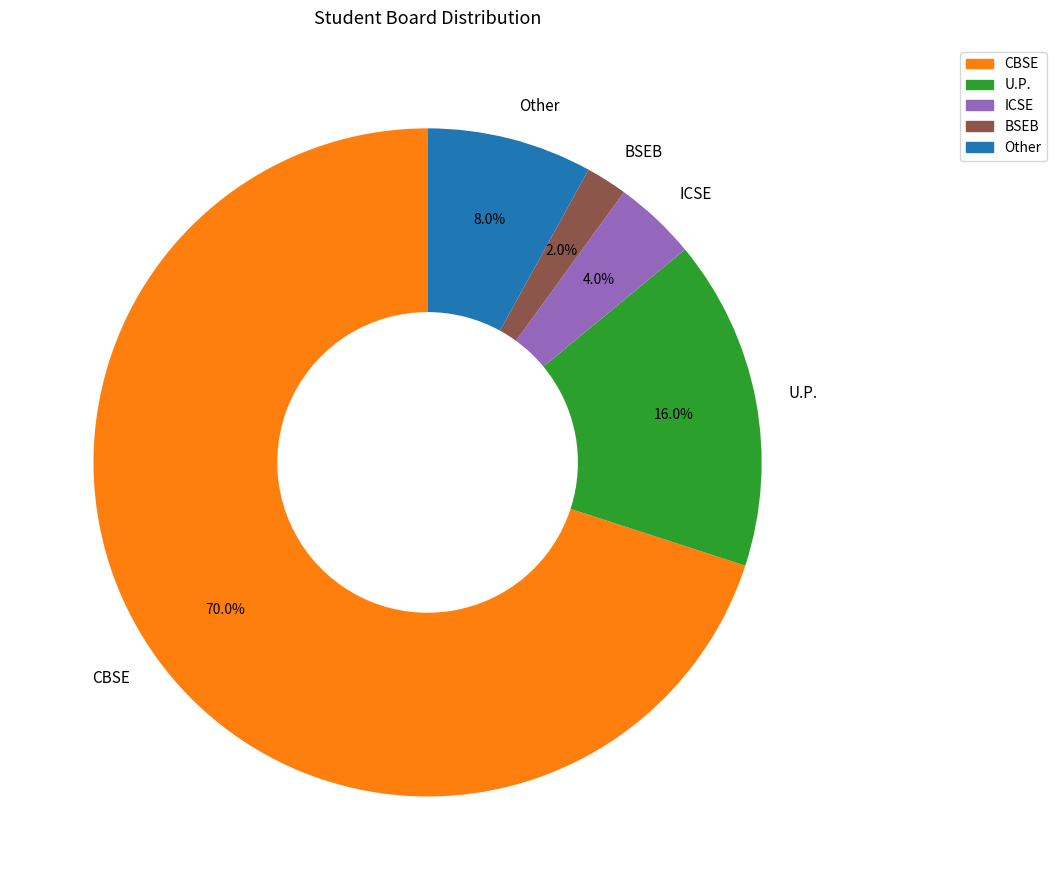

How many slices are in this pie chart?

5